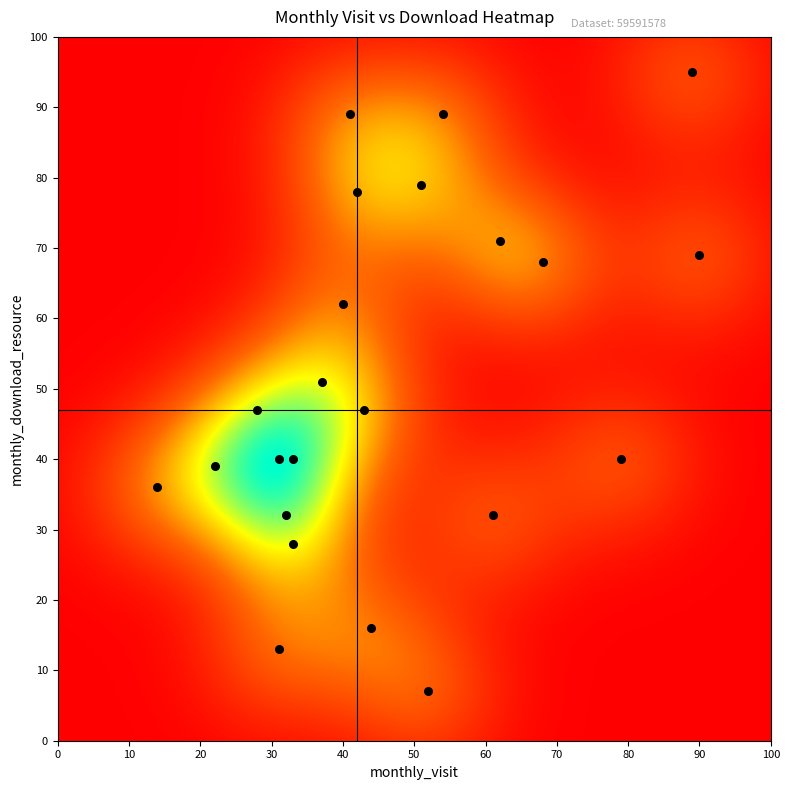

List the coordinates of all points as (X, Y) pairs, reading left to right.

(14, 36)  (22, 39)  (28, 47)  (31, 40)  (31, 13)  (32, 32)  (33, 40)  (33, 28)  (37, 51)  (40, 62)  (41, 89)  (42, 78)  (43, 47)  (44, 16)  (51, 79)  (52, 7)  (54, 89)  (61, 32)  (62, 71)  (68, 68)  (79, 40)  (89, 95)  (90, 69)